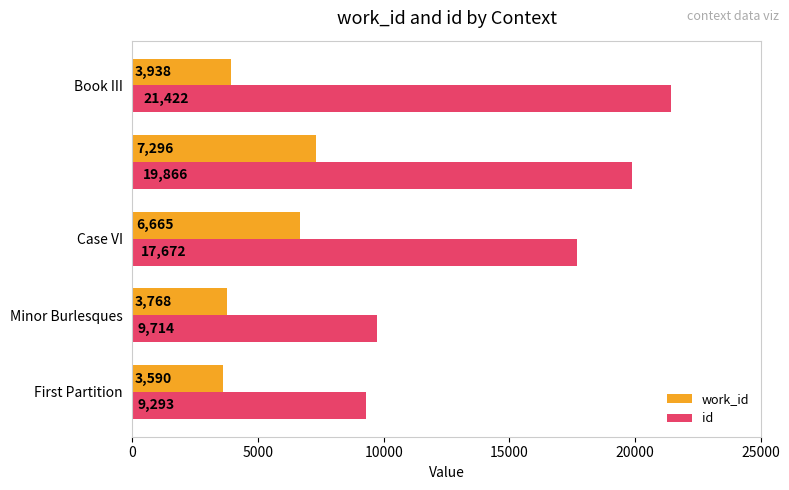

What is the difference between the second highest and second lowest values in the work_id series?

2897